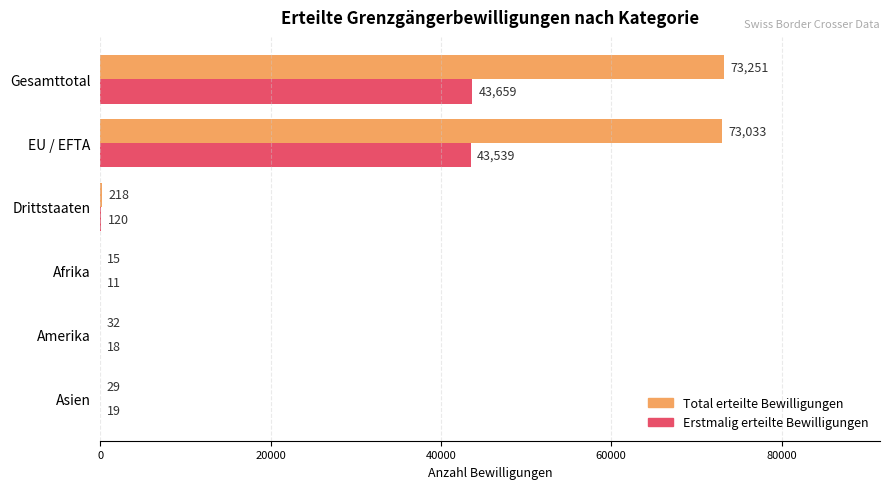

At which label is Total erteilte Bewilligungen closest to 36633?

EU / EFTA